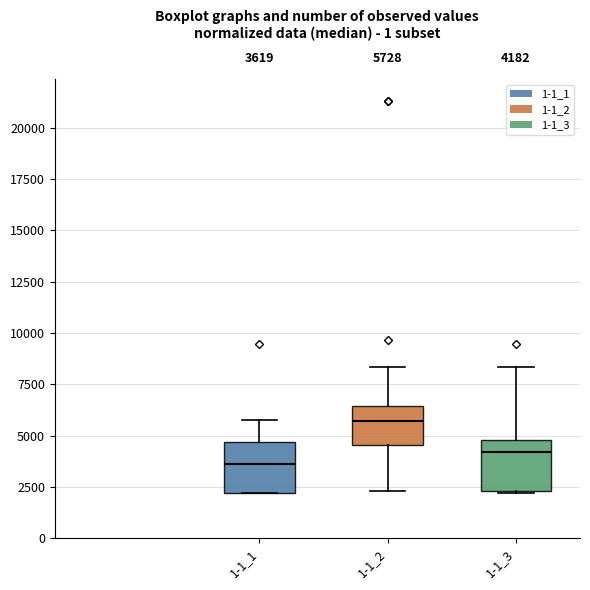

Which box has the lowest median line?

1-1_1